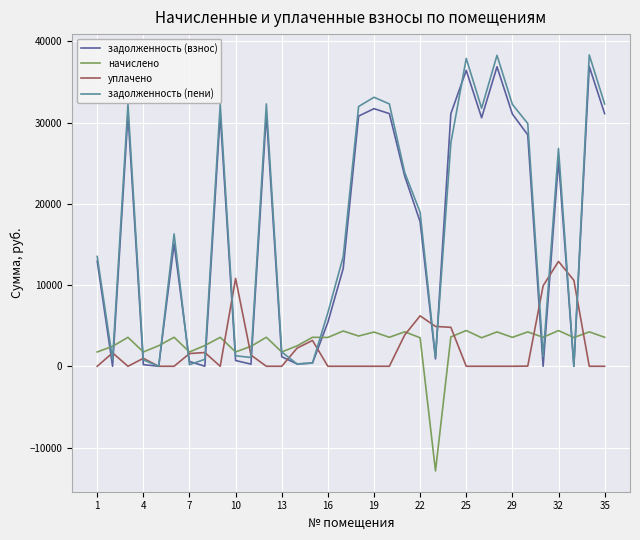

Which series has the widest spread of values?

задолженность (пени)